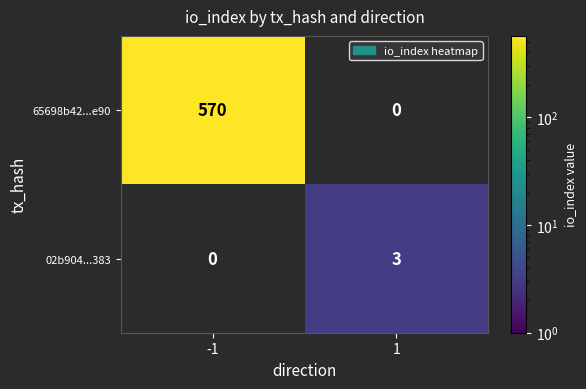

Rank the series by their average value, from highest to lowest.

65698b42...e90, 02b904...383